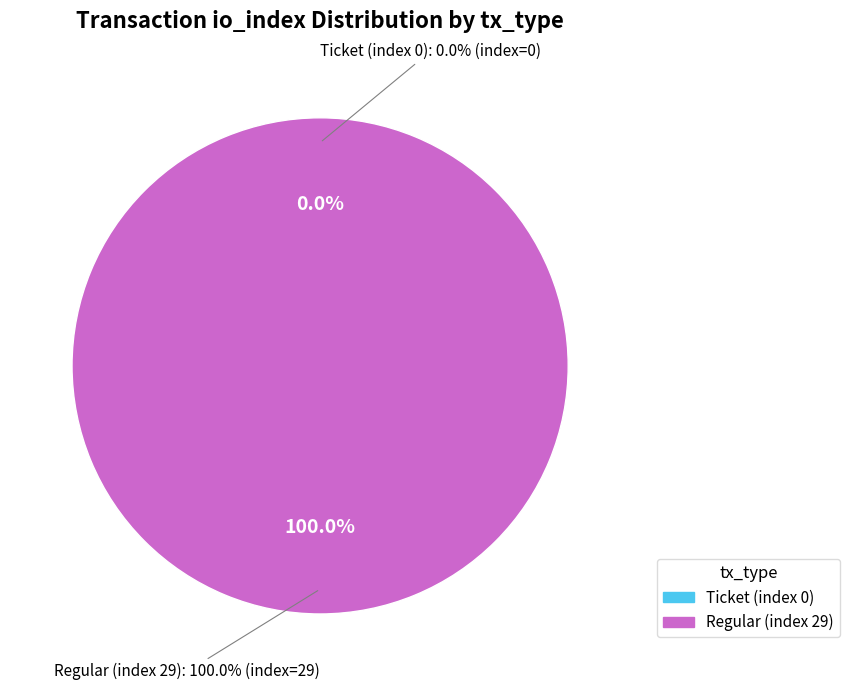

Does Regular (index 29) account for over 50% of the chart?

Yes